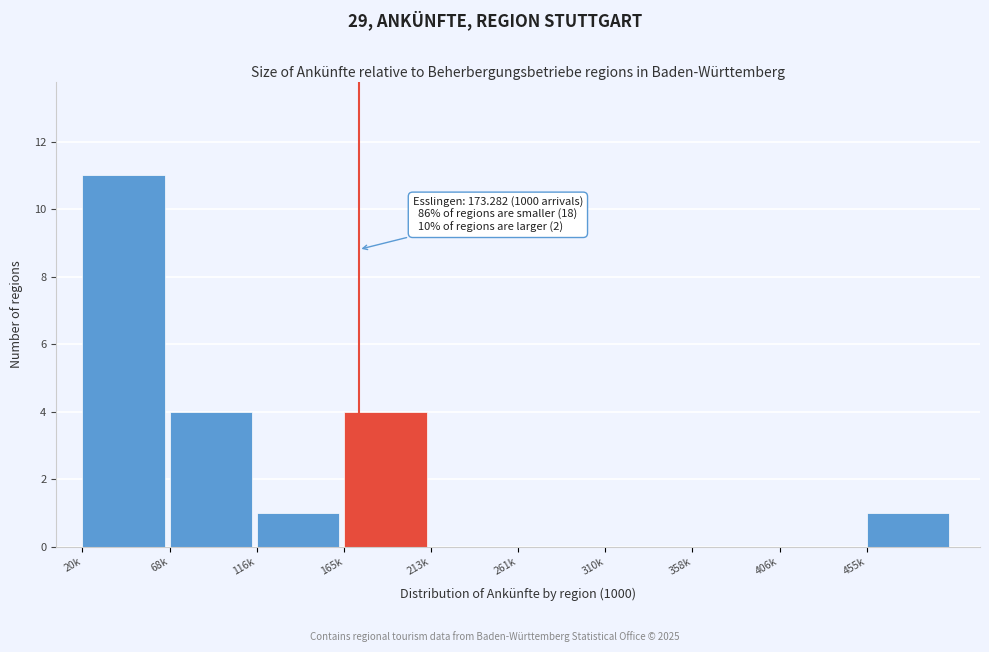

Reading right to left, what are all the values shown in this chart?

455k=1	406k=0	358k=0	310k=0	261k=0	213k=0	165k=4	116k=1	68k=4	20k=11